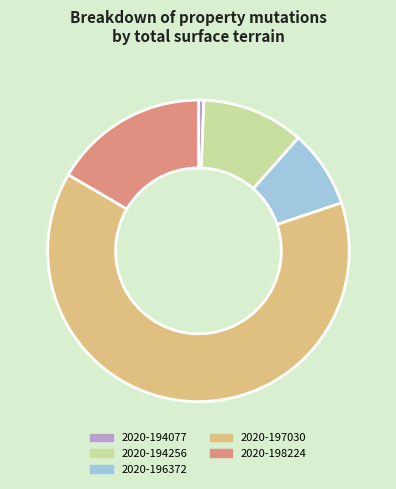

Which category has the smallest portion of the pie?

2020-194077